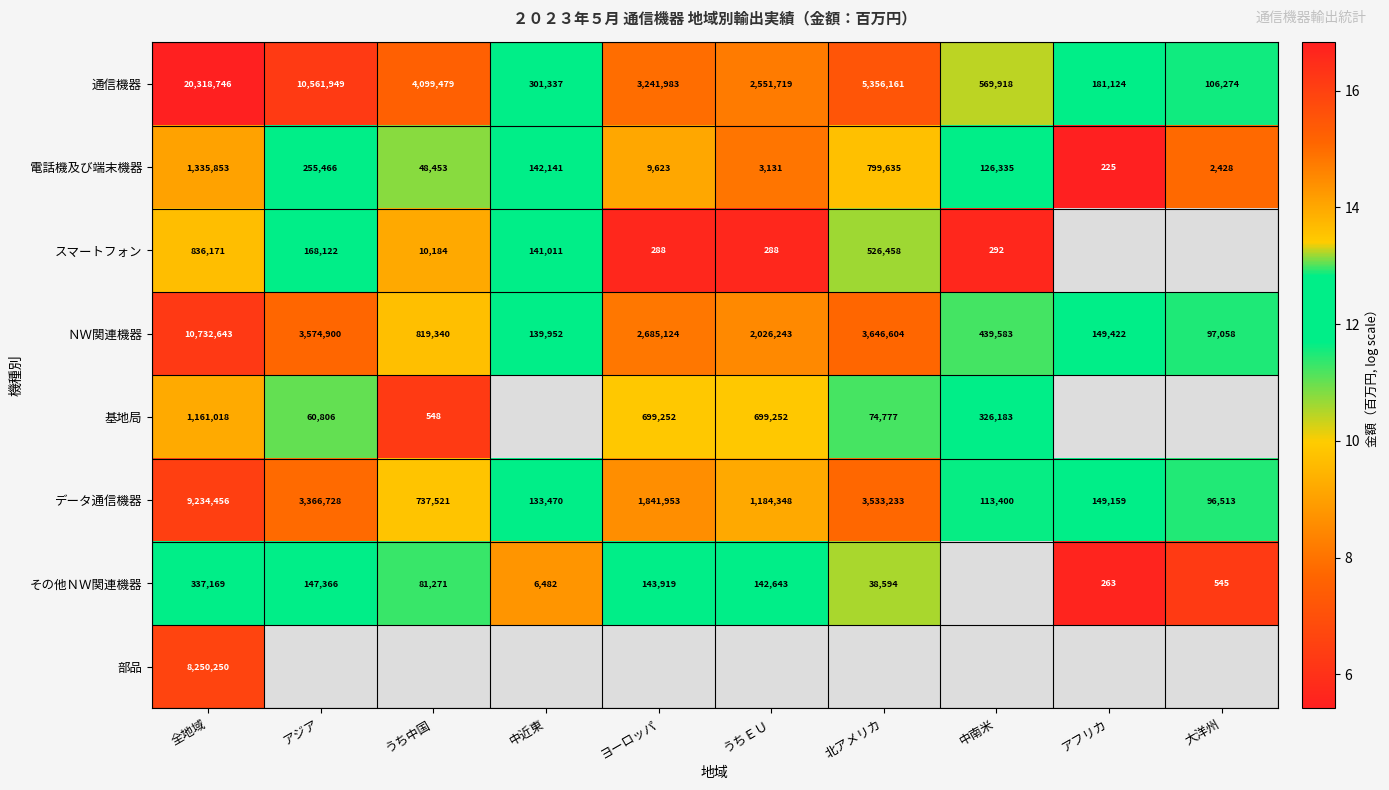

At which label does 通信機器 first exceed 3241983?

全地域